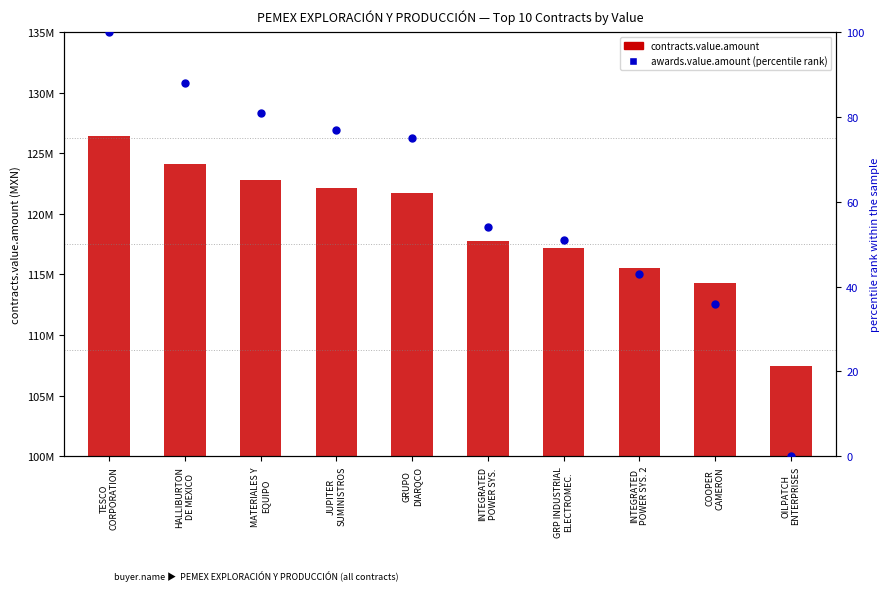

At how many categories does at least one series exceed 11020907?

10